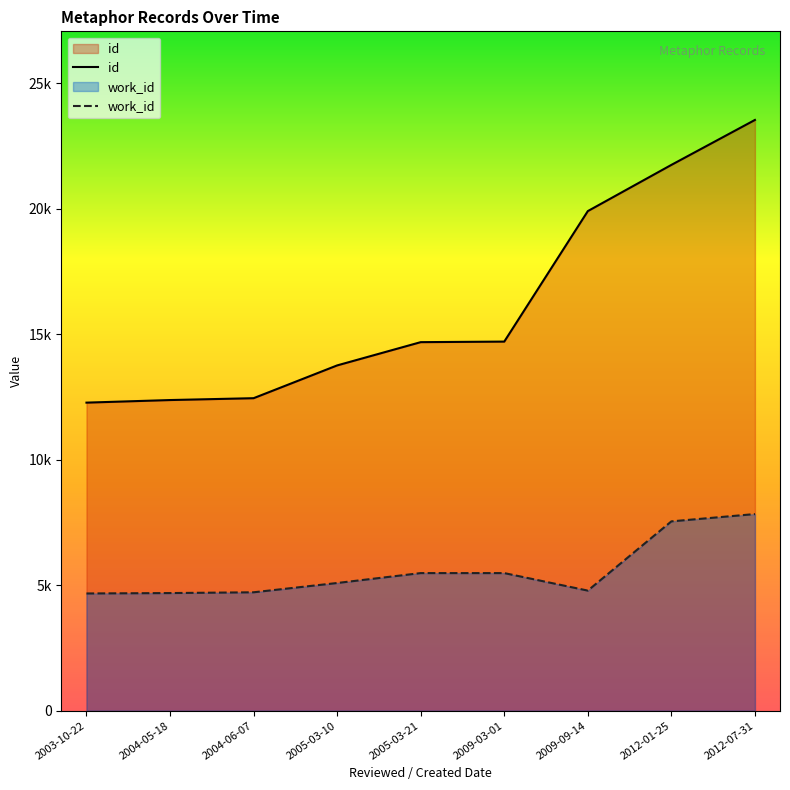

Where is the first local minimum for work_id?

2009-09-14